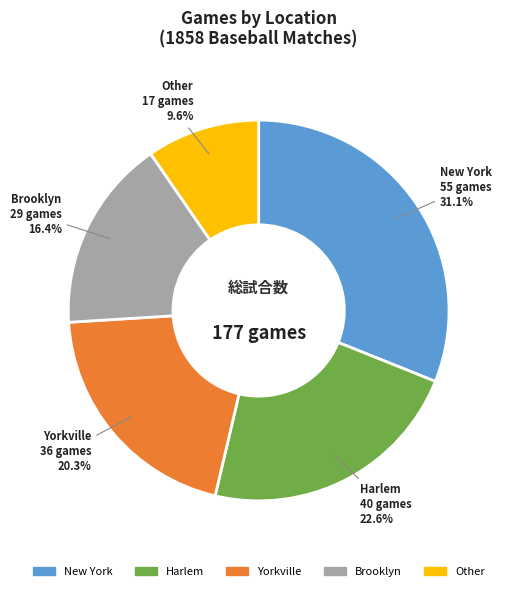

To the nearest percent, what is the difference between the Harlem and Other slice percentages?

13%